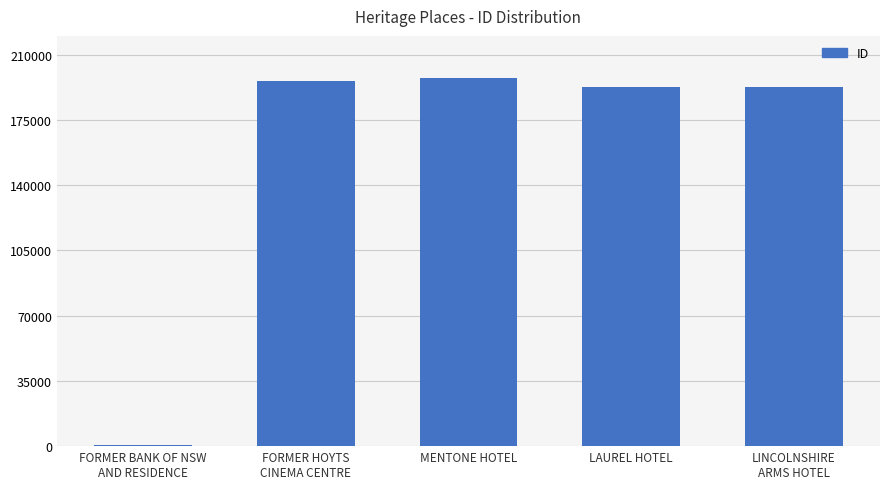

What is the change in value from FORMER BANK OF NSW
AND RESIDENCE to FORMER HOYTS
CINEMA CENTRE?

+195428